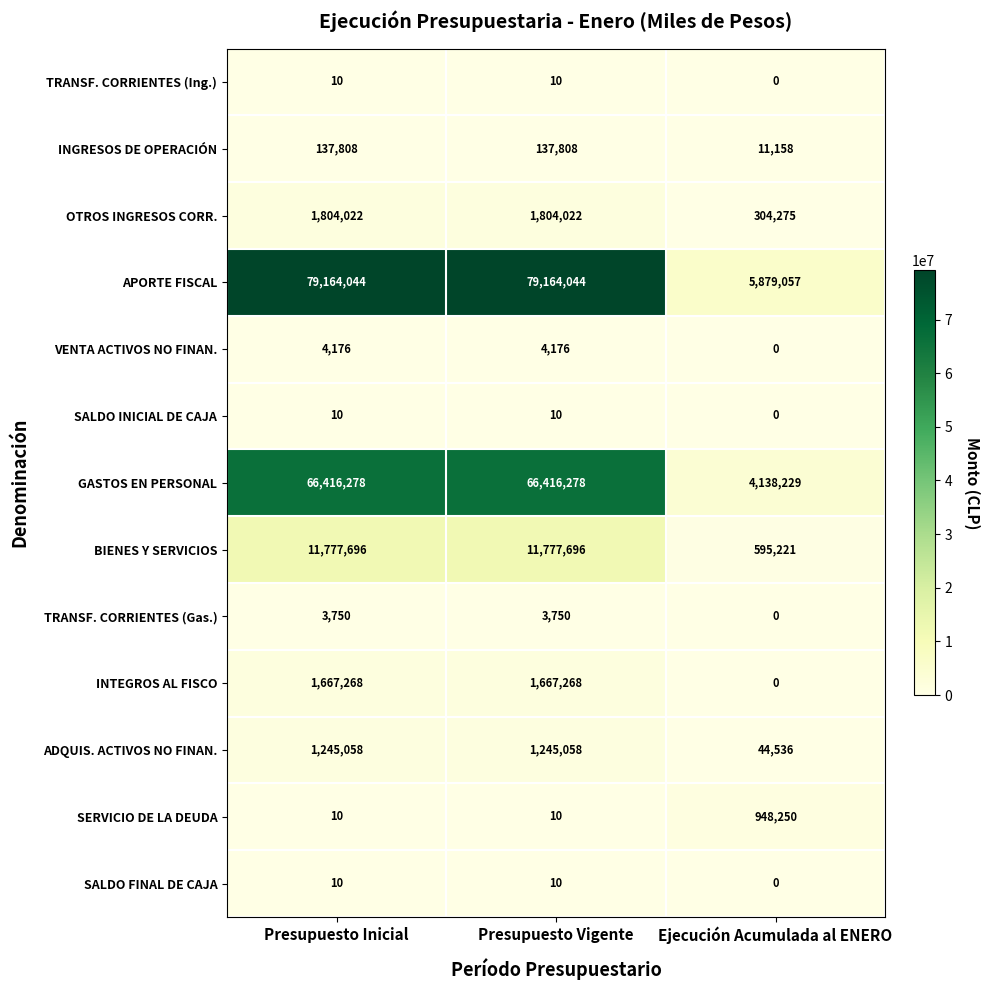

What is the sum of the OTROS INGRESOS CORR. values at Ejecución Acumulada al ENERO and Presupuesto Inicial?

2108297